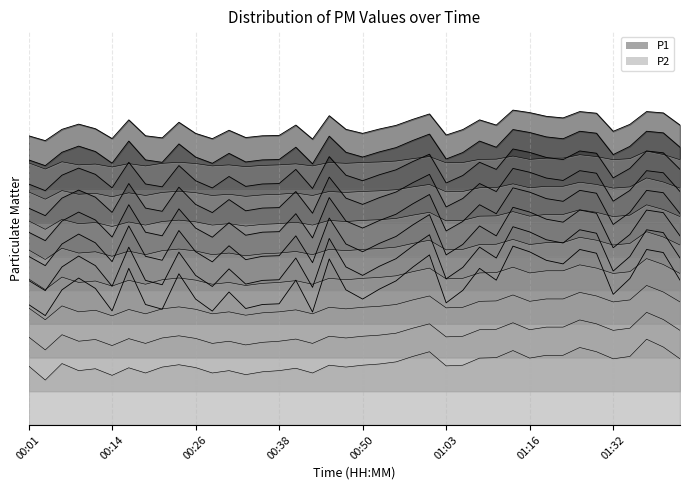

True or false: P2 and P1 cross at least once.

False